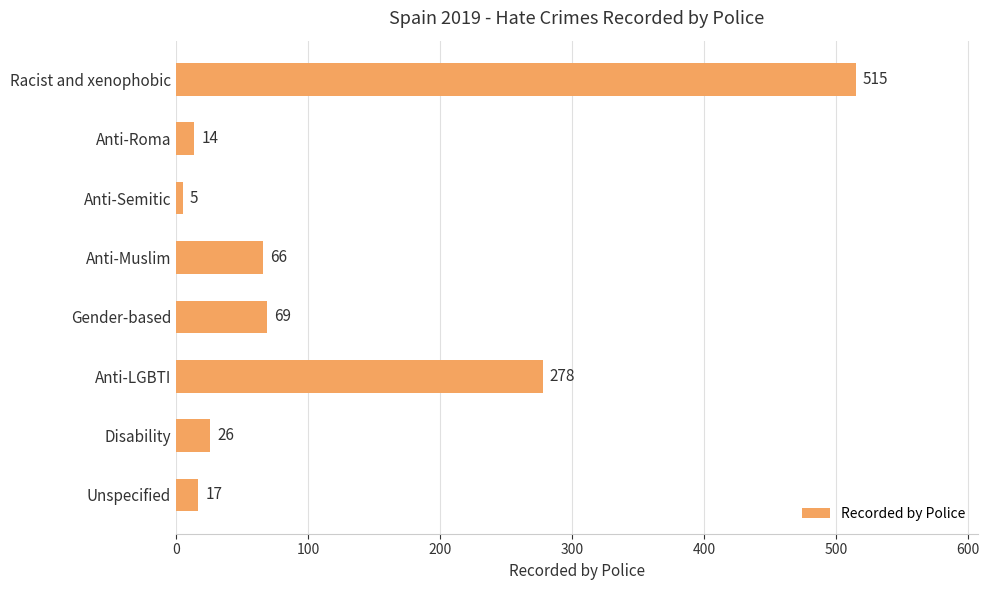

Rank the categories by value from lowest to highest.

Anti-Semitic, Anti-Roma, Unspecified, Disability, Anti-Muslim, Gender-based, Anti-LGBTI, Racist and xenophobic